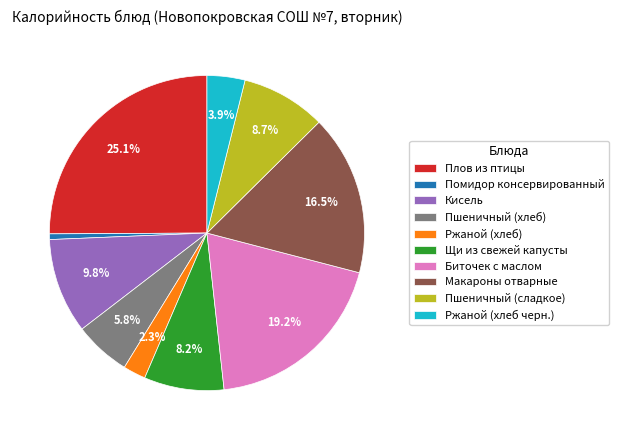

To the nearest percent, what is the average slice percentage?

10%